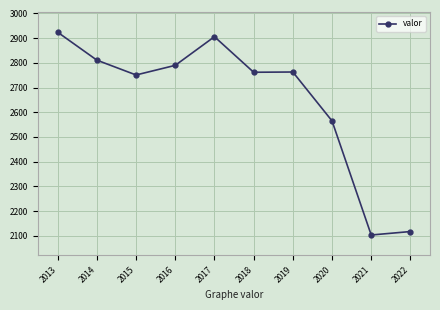

At which category does the chart reach its minimum across all series?

2021